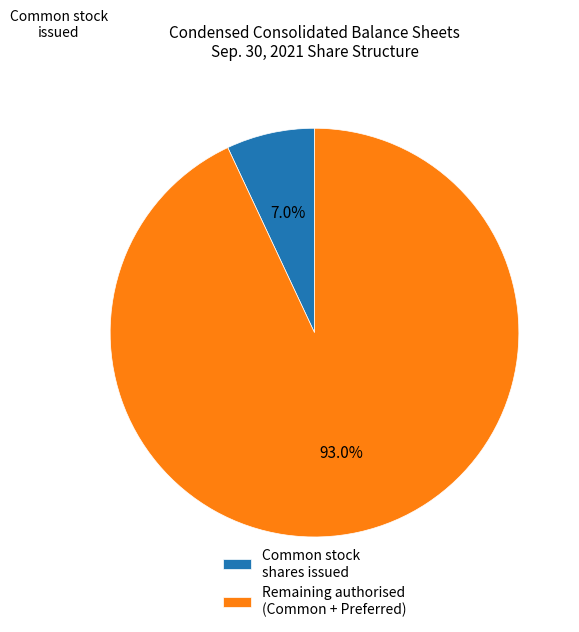

Which slice is the largest?

Remaining authorised (Common + Preferred)